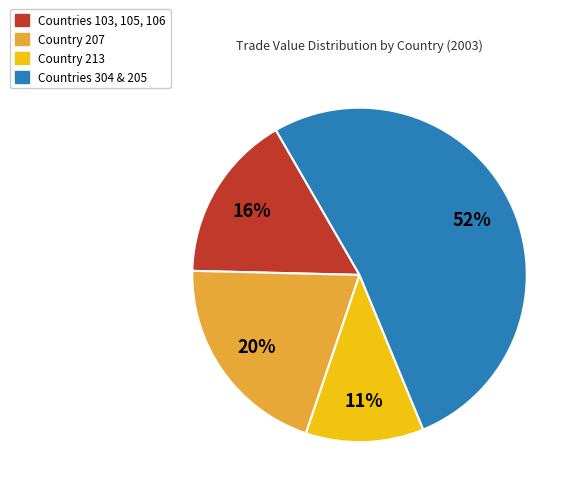

Is there a majority slice in this chart?

Yes